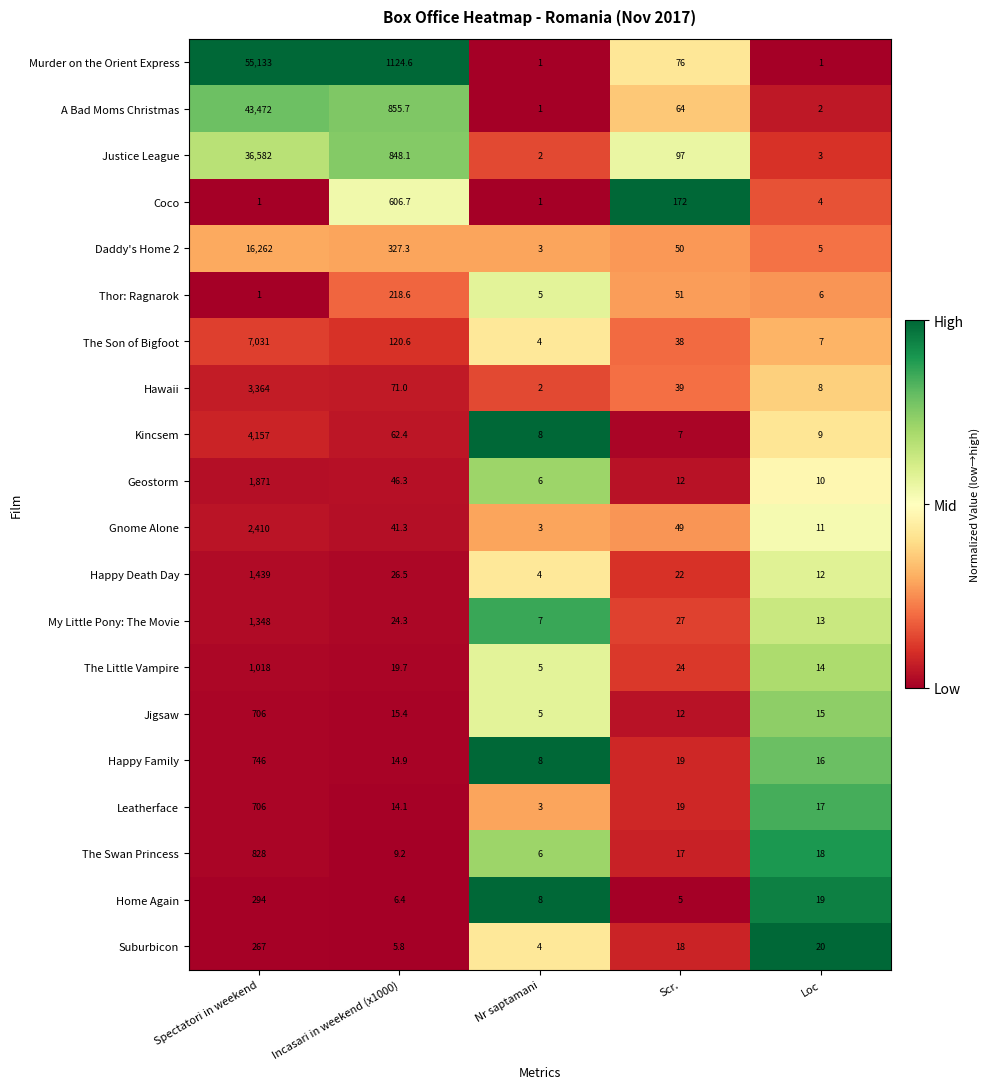

True or false: Daddy's Home 2 has a value of 5.0 at Loc.

True